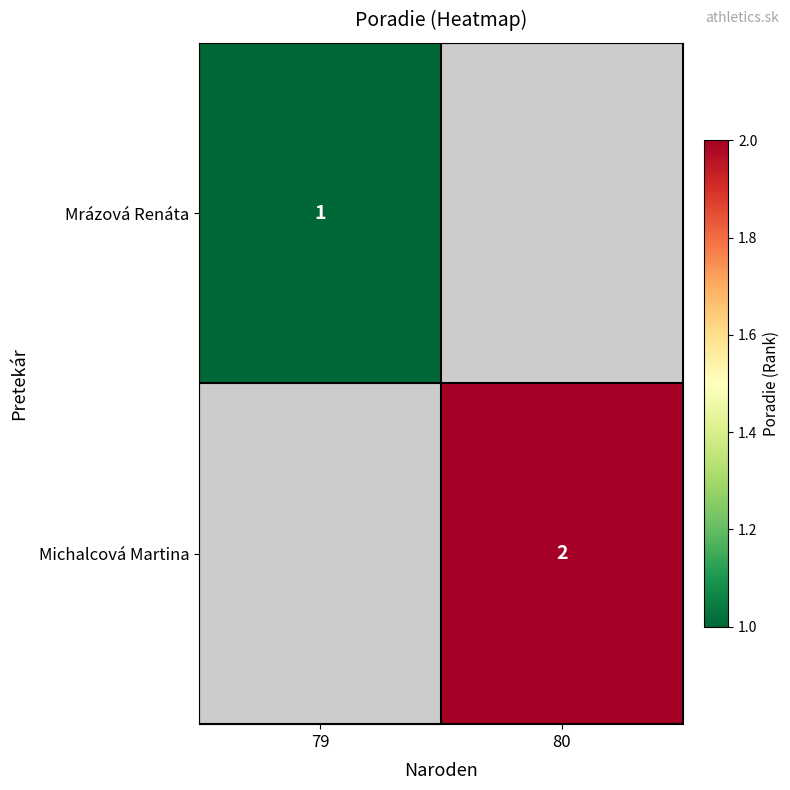

What is the minimum value shown in the chart?

1.0